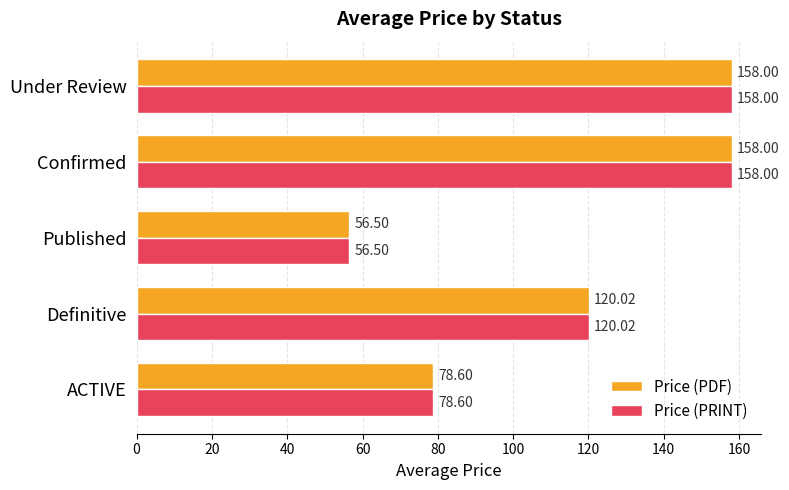

What is the total value across all series at Definitive?

240.0